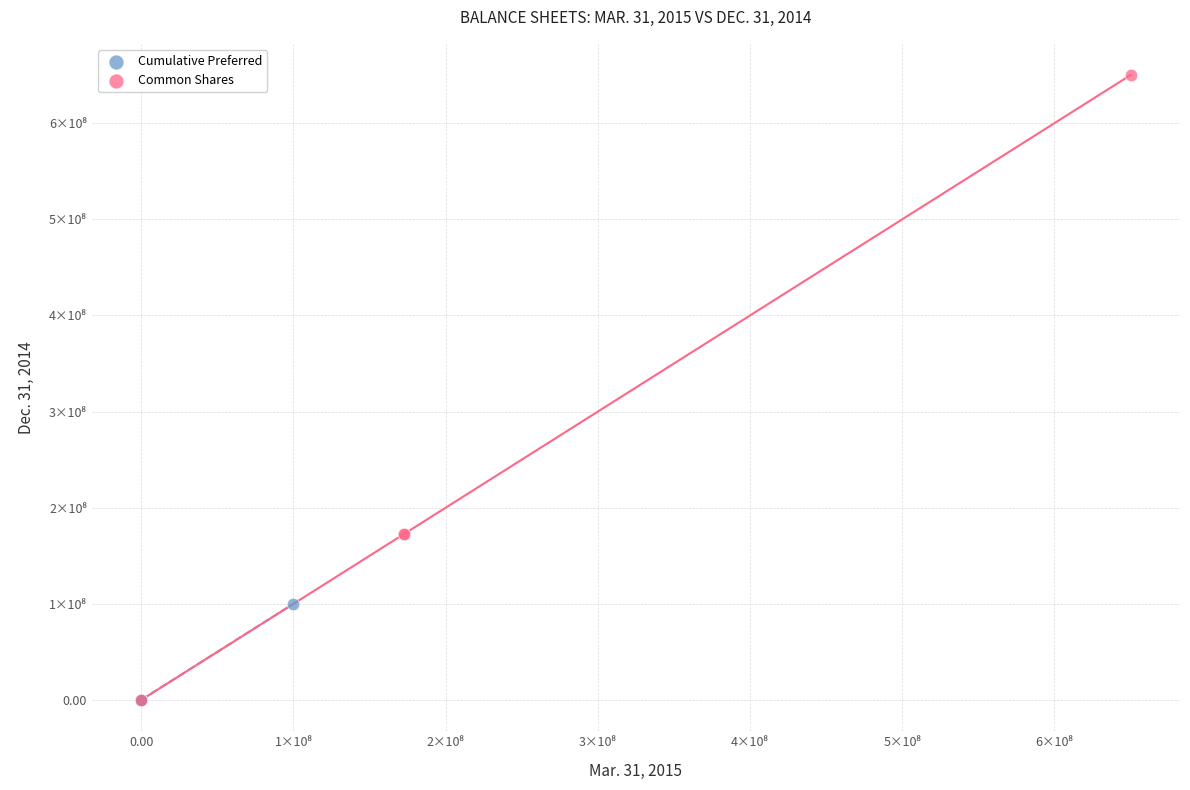

What are all the series names shown in the legend?

Cumulative Preferred, Common Shares